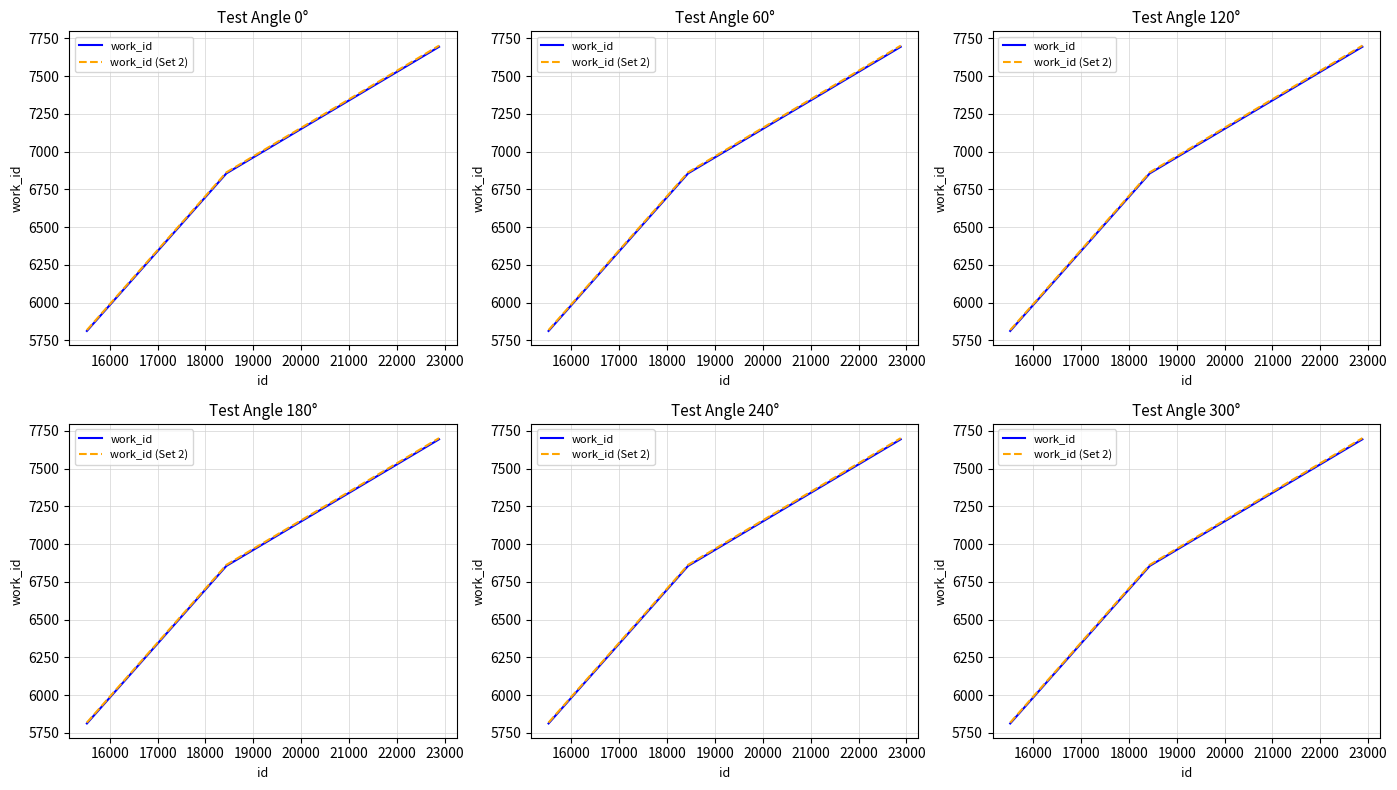

Reading right to left, what are all the values shown in this chart?

work_id: 7694.0	6856.0	5813.0
work_id (Set 2): 7701.7	6862.9	5818.8